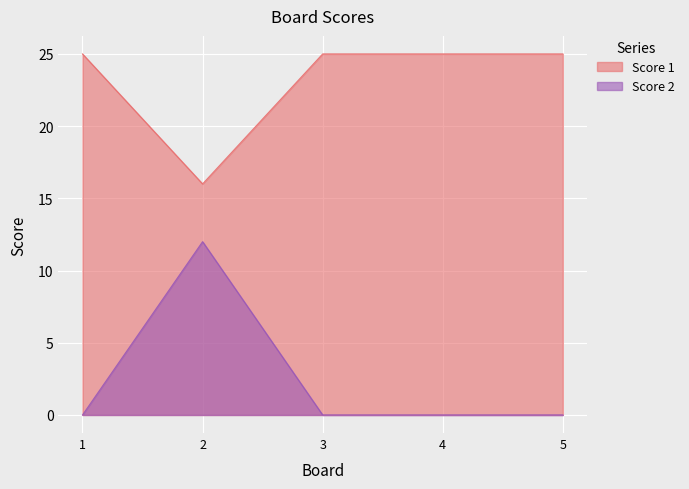

True or false: Score 2 has a value of 12 at 2.

True